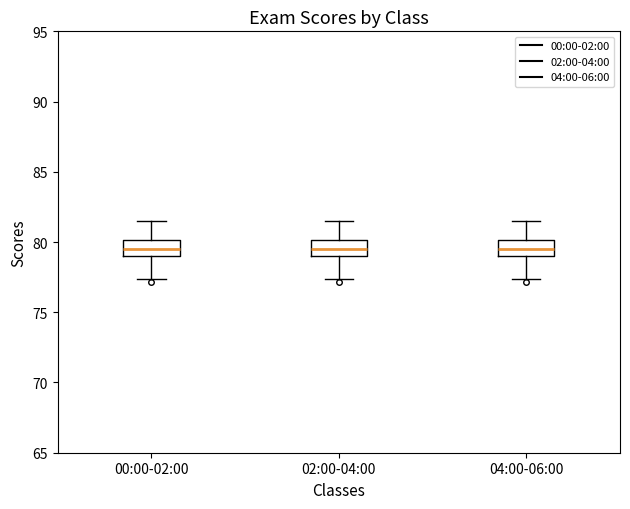

Reading left to right, read every box against the y-axis: the position of its median line, the range the box covers, and the ends of its whiskers. The values are not printed on the chart, so give them approximately, as read against the axis.

00:00-02:00: median 79.5, box 79.0 to 80.0, whiskers 77.5 to 81.5
02:00-04:00: median 79.5, box 79.0 to 80.0, whiskers 77.5 to 81.5
04:00-06:00: median 79.5, box 79.0 to 80.0, whiskers 77.5 to 81.5